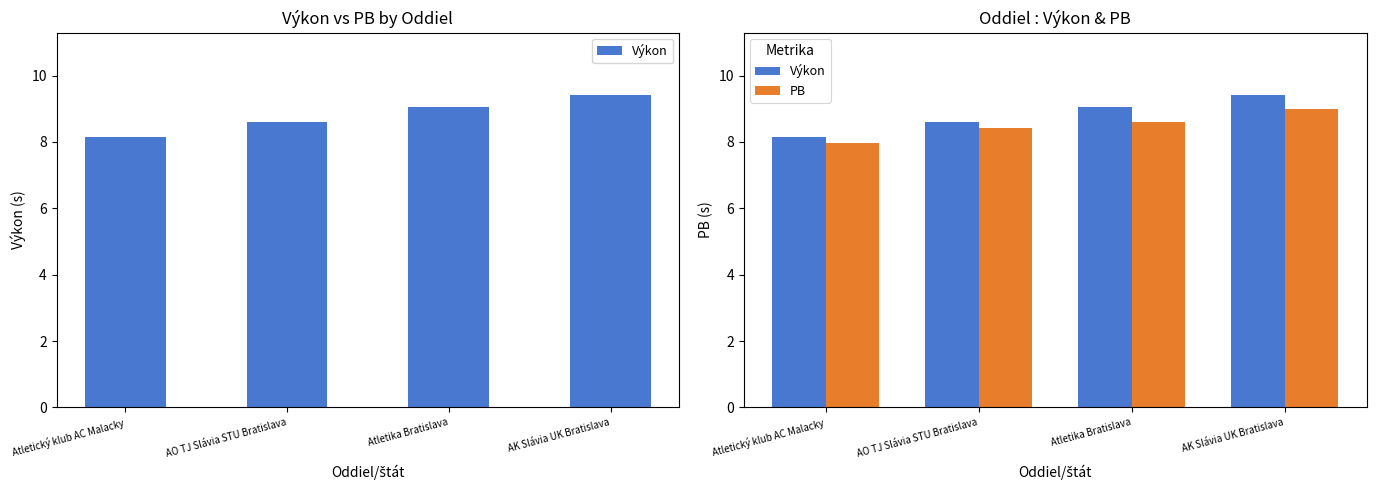

At which label is Výkon closest to 8?

Atletický klub AC Malacky